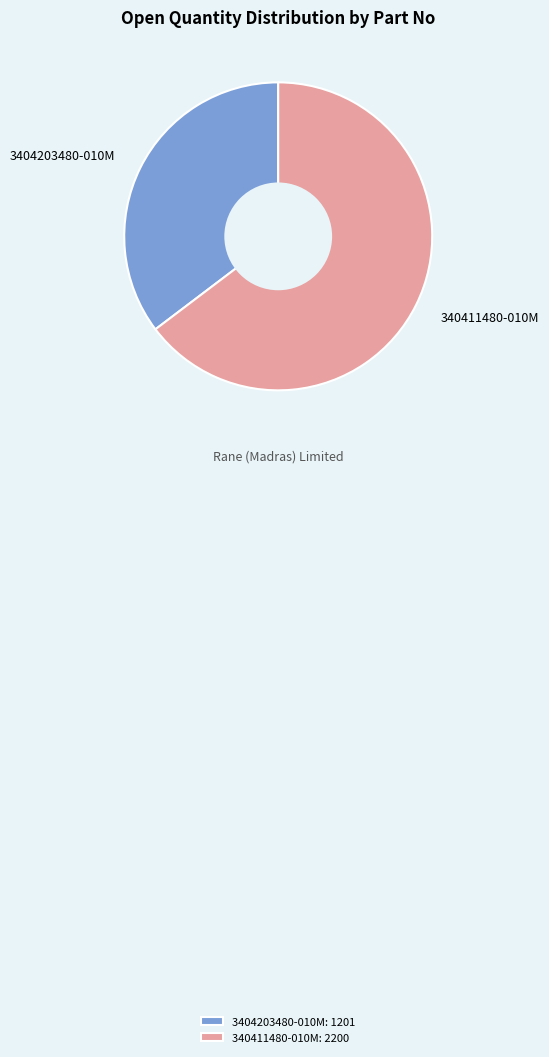

The 3404203480-010M: 1201 slice represents 35% of the pie. True or false?

True